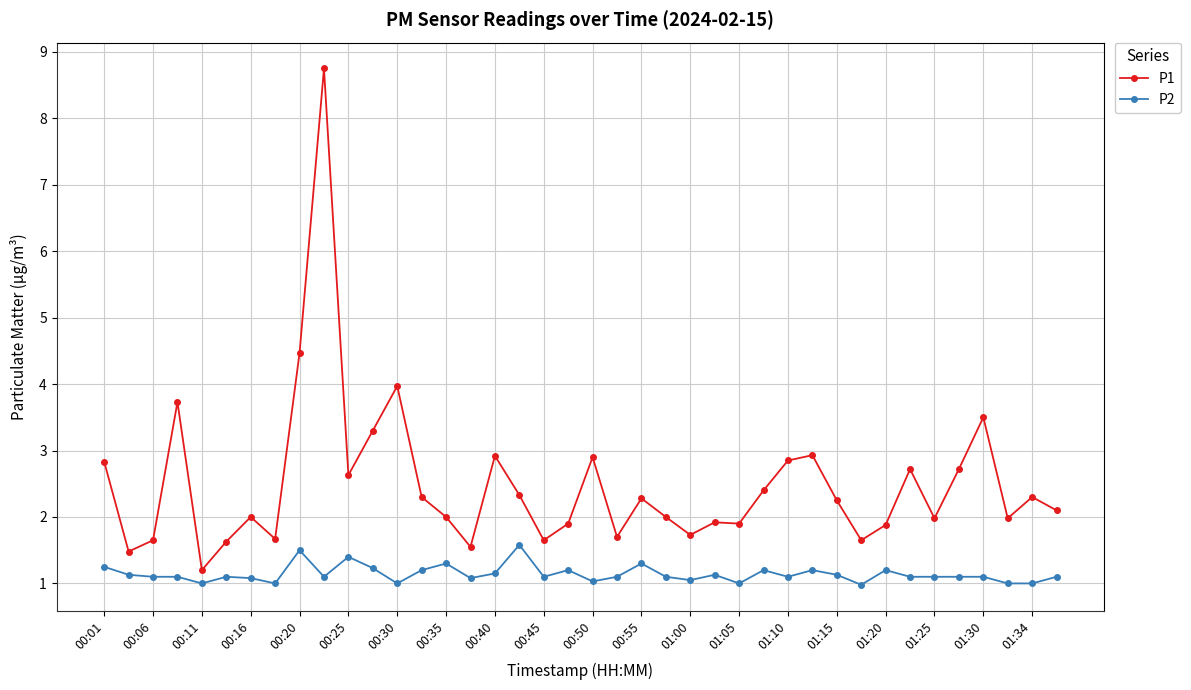

Which series has the largest total across all categories?

P1